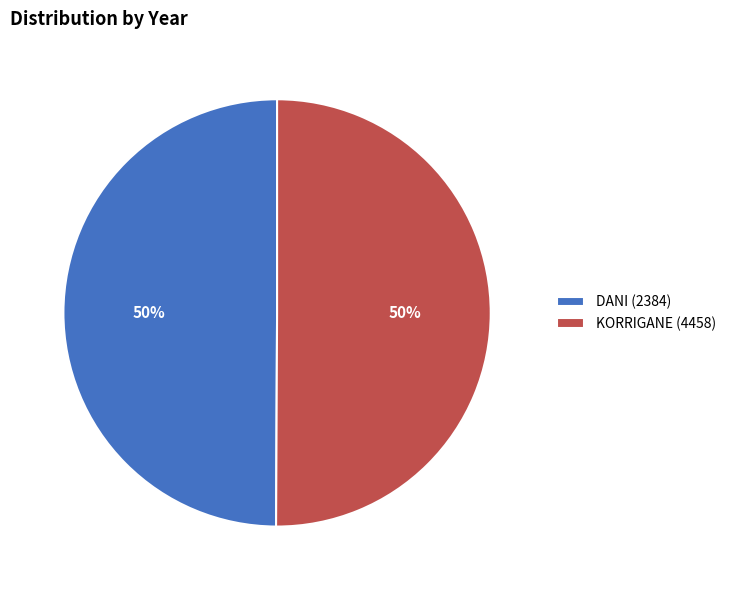

Combined, do DANI (2384) and KORRIGANE (4458) account for over 50%?

Yes